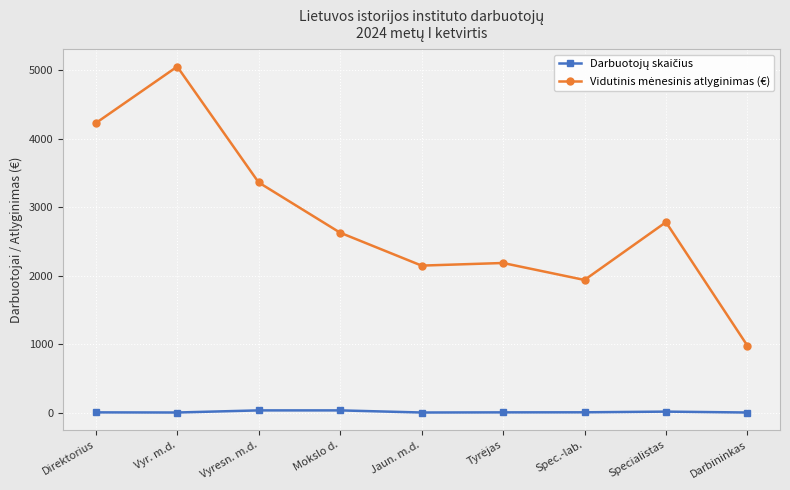

What is the label of the 7th point from the right?

Vyresn. m.d.